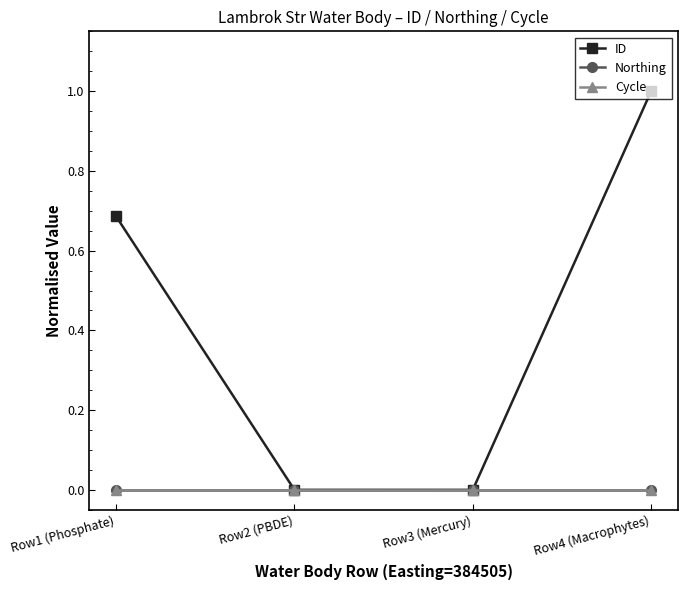

What is the total value across all series at Row1 (Phosphate)?

0.7